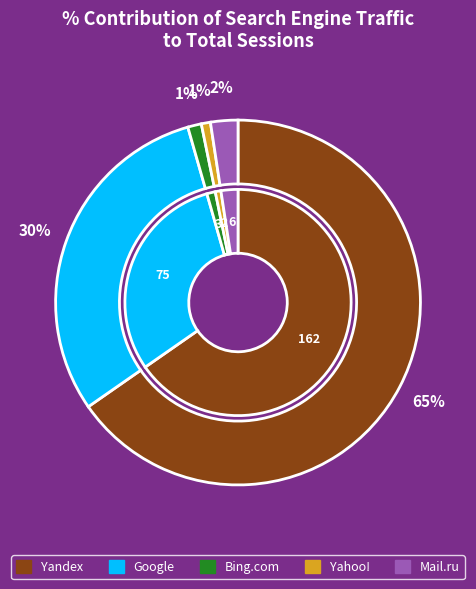

What percentage is the Yahoo! slice, to the nearest percent?

1%